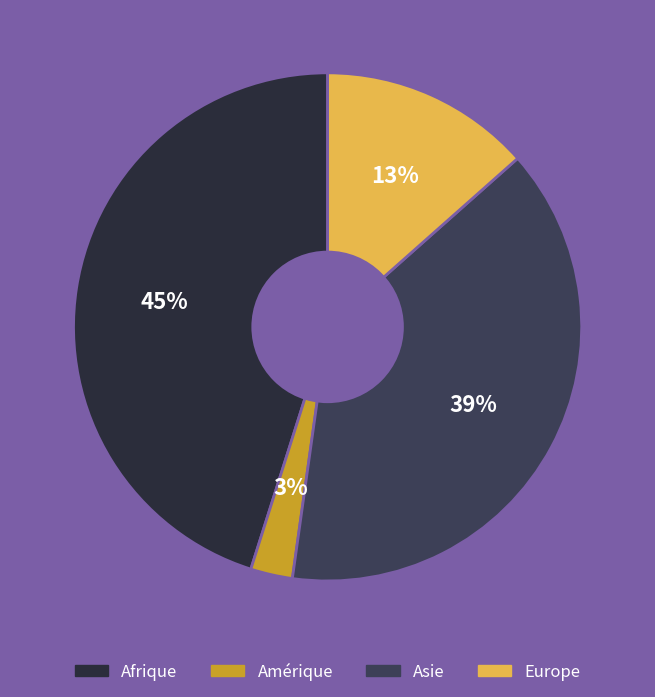

What is the largest slice in the pie chart?

Afrique